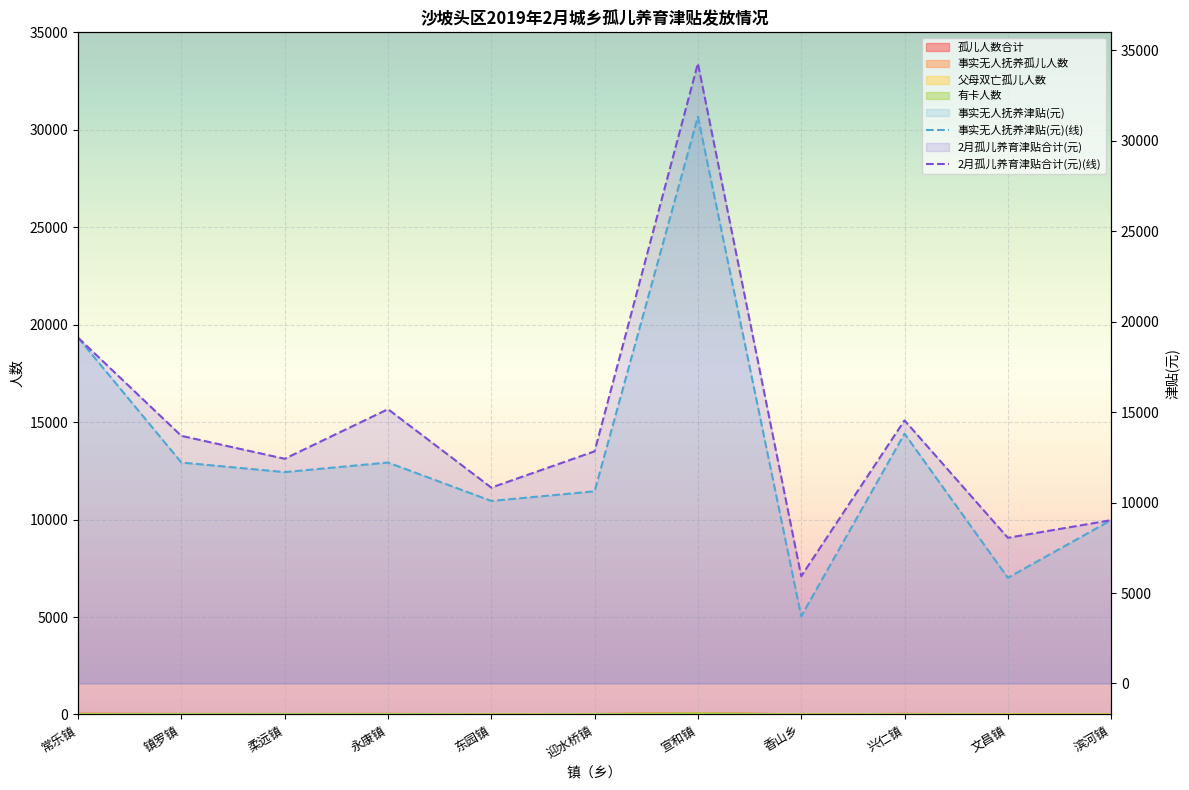

Where is 事实无人抚养孤儿人数 nearest to the value 33?

常乐镇